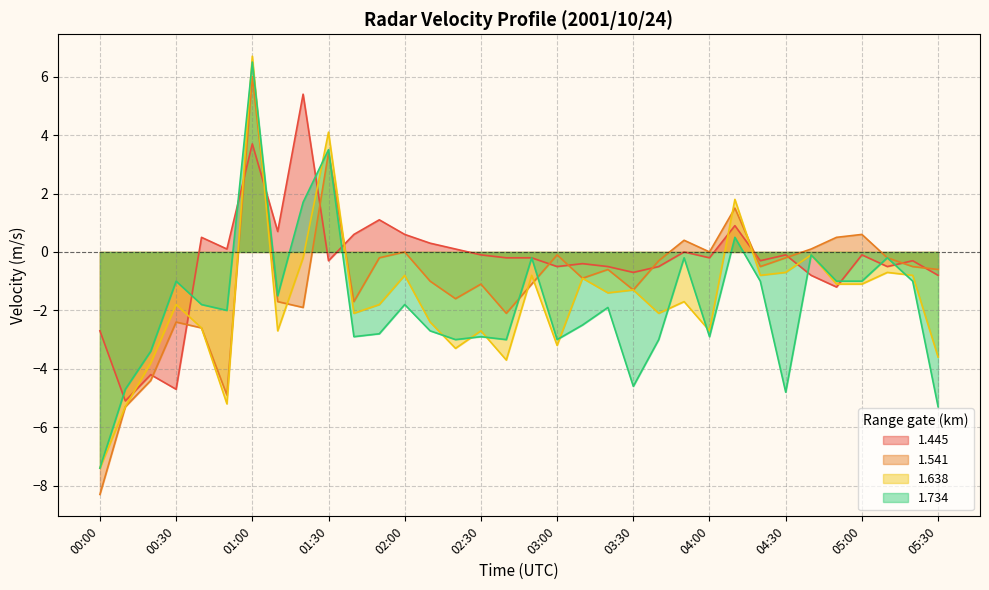

Where is the first local minimum for 1.638?

00:50